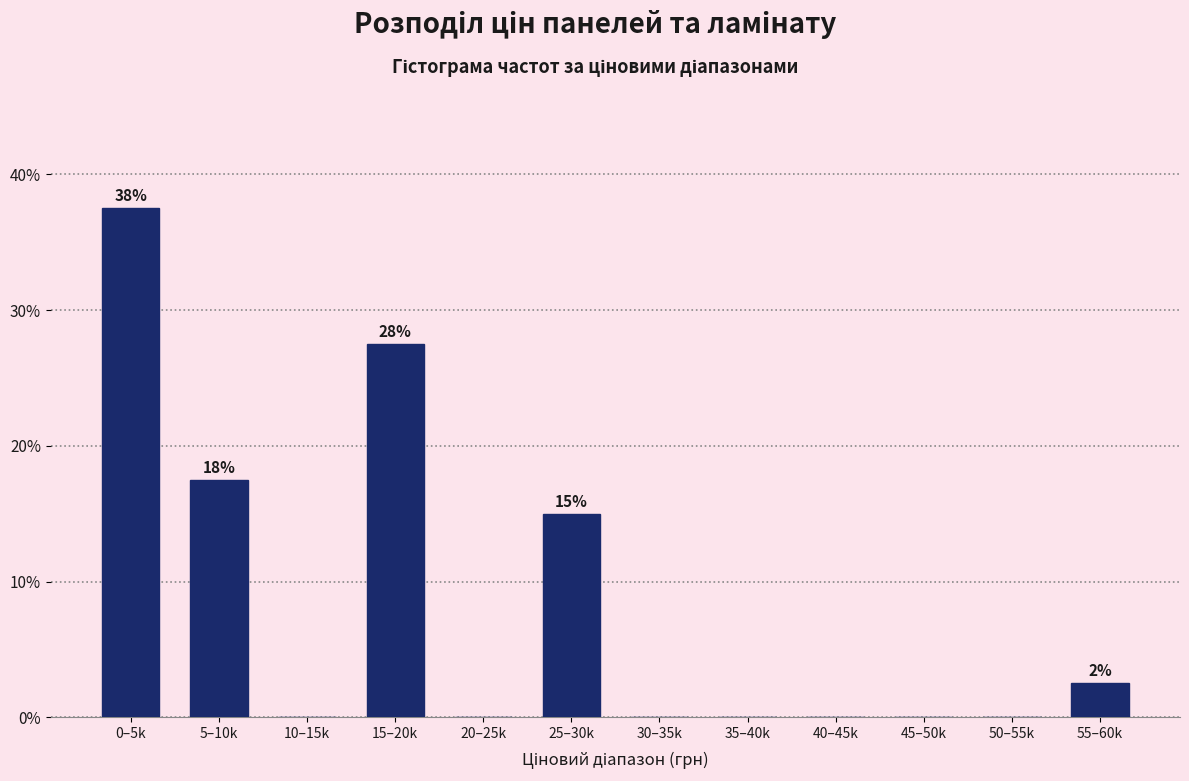

Reading left to right, extract all data points from this chart.

0–5k=37.5	5–10k=17.5	10–15k=0.0	15–20k=27.5	20–25k=0.0	25–30k=15.0	30–35k=0.0	35–40k=0.0	40–45k=0.0	45–50k=0.0	50–55k=0.0	55–60k=2.5